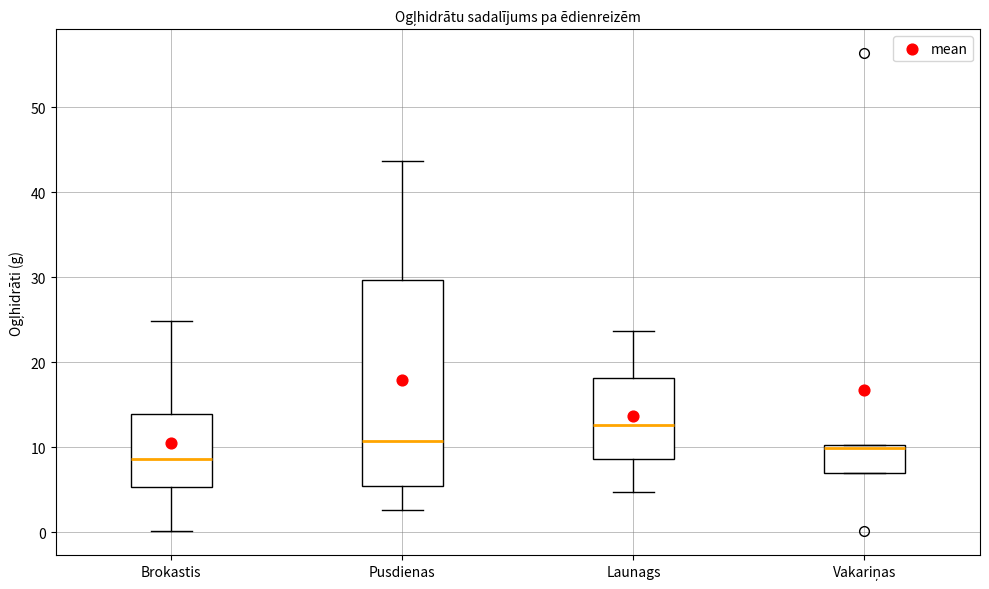

Where is the lower edge of the box for Vakariņas on the y-axis? The values are not printed on the chart, so give them approximately, as read against the axis.

7